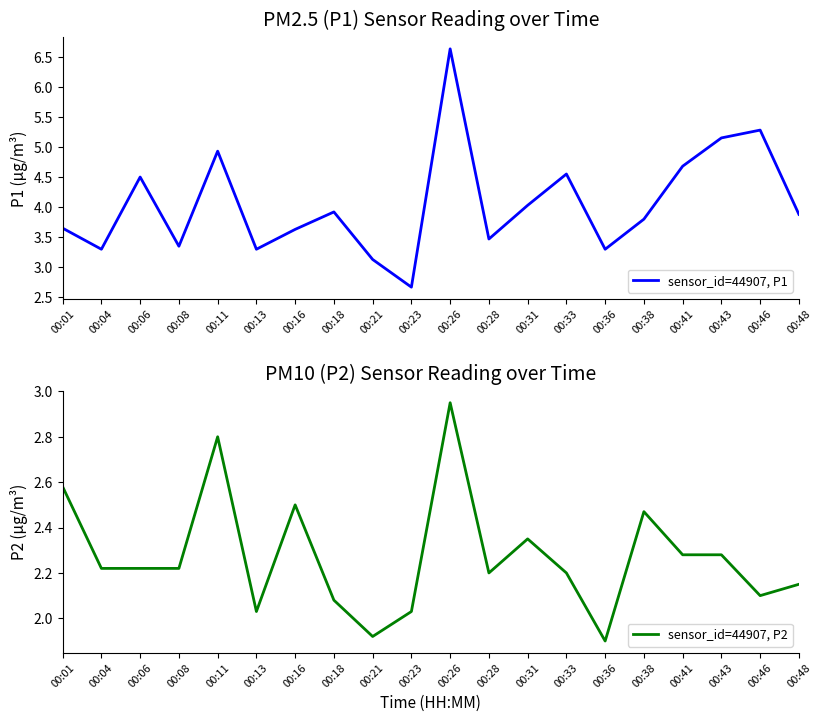

Which label corresponds to the largest value in the chart?

00:26